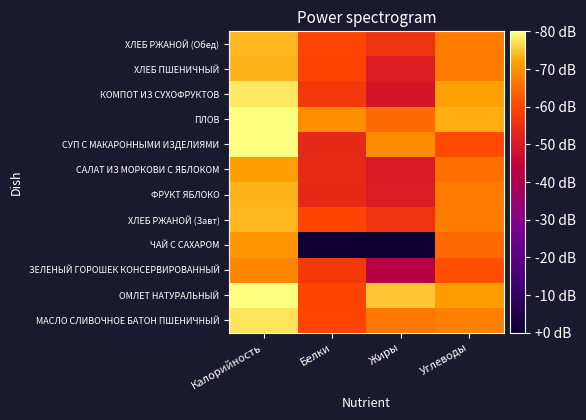

How many categories are shown in the chart?

4